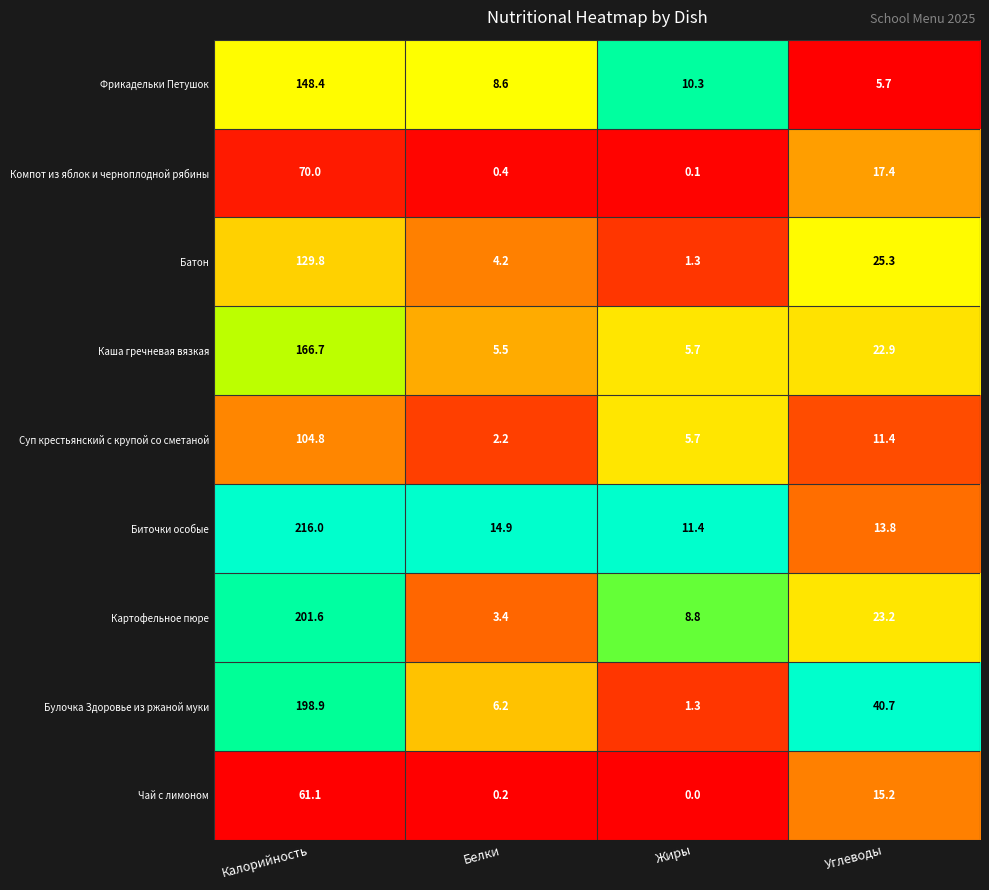

Rank the series by their maximum value, from lowest to highest.

Чай с лимоном, Компот из яблок и черноплодной рябины, Суп крестьянский с крупой со сметаной, Батон, Фрикадельки Петушок, Каша гречневая вязкая, Булочка Здоровье из ржаной муки, Картофельное пюре, Биточки особые